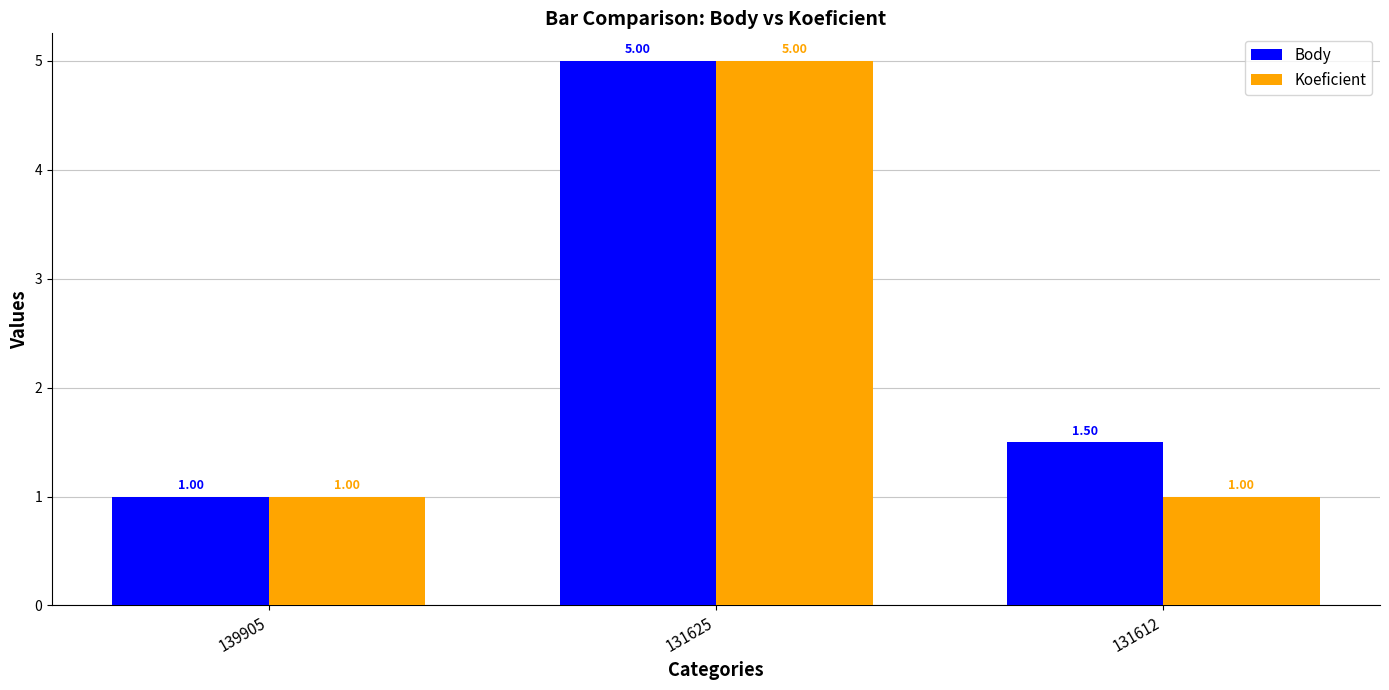

Read the Body value at 139905.

1.0